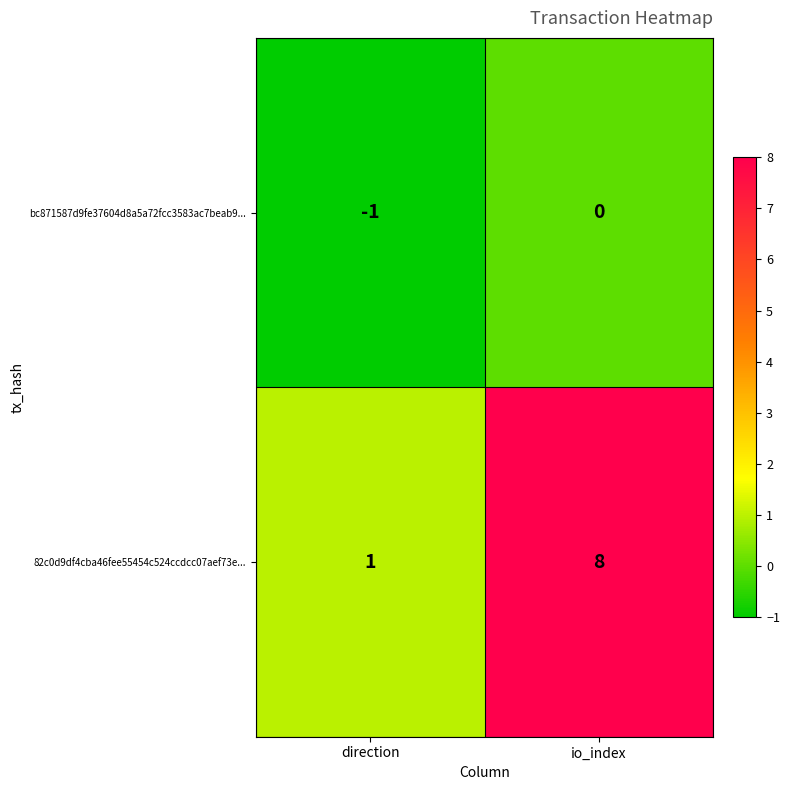

Reading left to right, list all the values displayed in this chart.

bc871587d9fe37604d8a5a72fcc3583ac7beab9...: direction=-1	io_index=0
82c0d9df4cba46fee55454c524ccdcc07aef73e...: direction=1	io_index=8